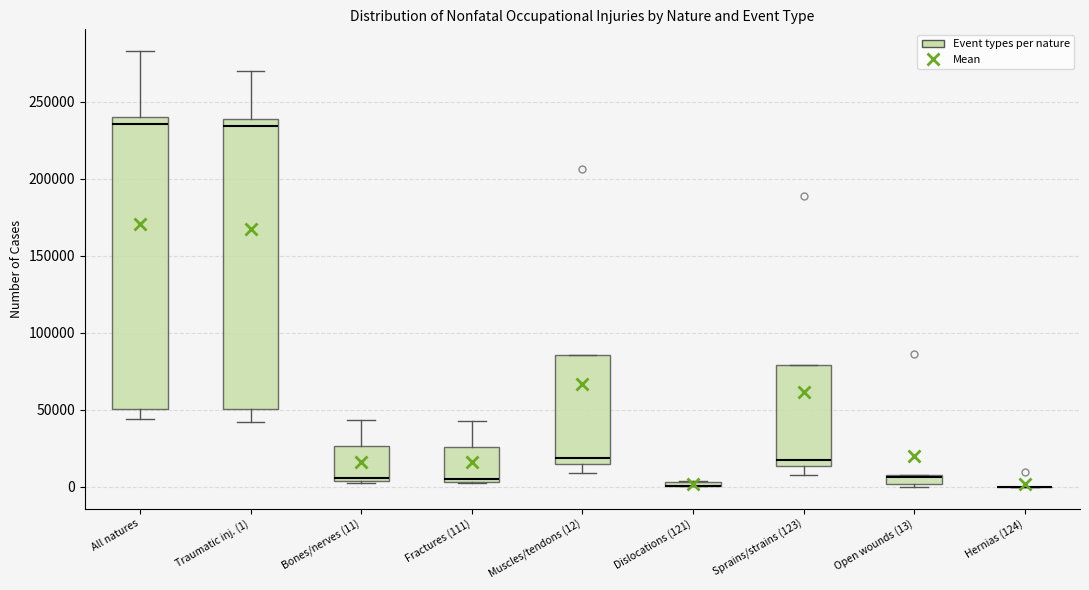

Where is the lower edge of the box for Muscles/tendons (12) on the y-axis? The values are not printed on the chart, so give them approximately, as read against the axis.

15000